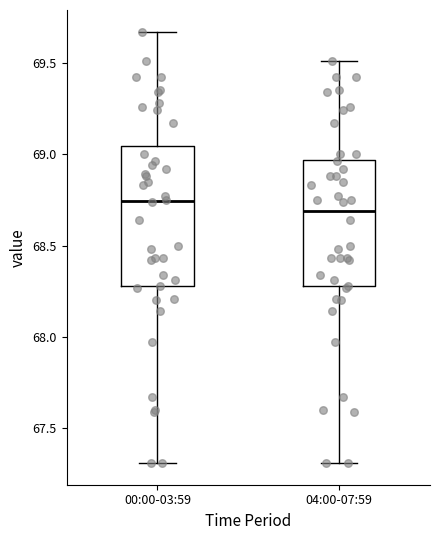

Reading left to right, read every box against the y-axis: the position of its median line, the range the box covers, and the ends of its whiskers. The values are not printed on the chart, so give them approximately, as read against the axis.

00:00-03:59: median 68.75, box 68.30 to 69.05, whiskers 67.30 to 69.65
04:00-07:59: median 68.70, box 68.30 to 68.95, whiskers 67.30 to 69.50